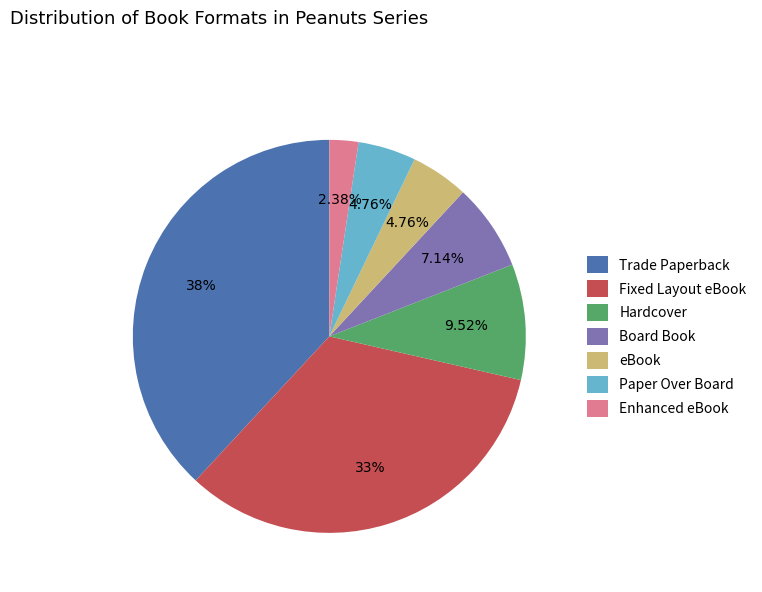

Which category has the biggest portion of the pie?

Trade Paperback